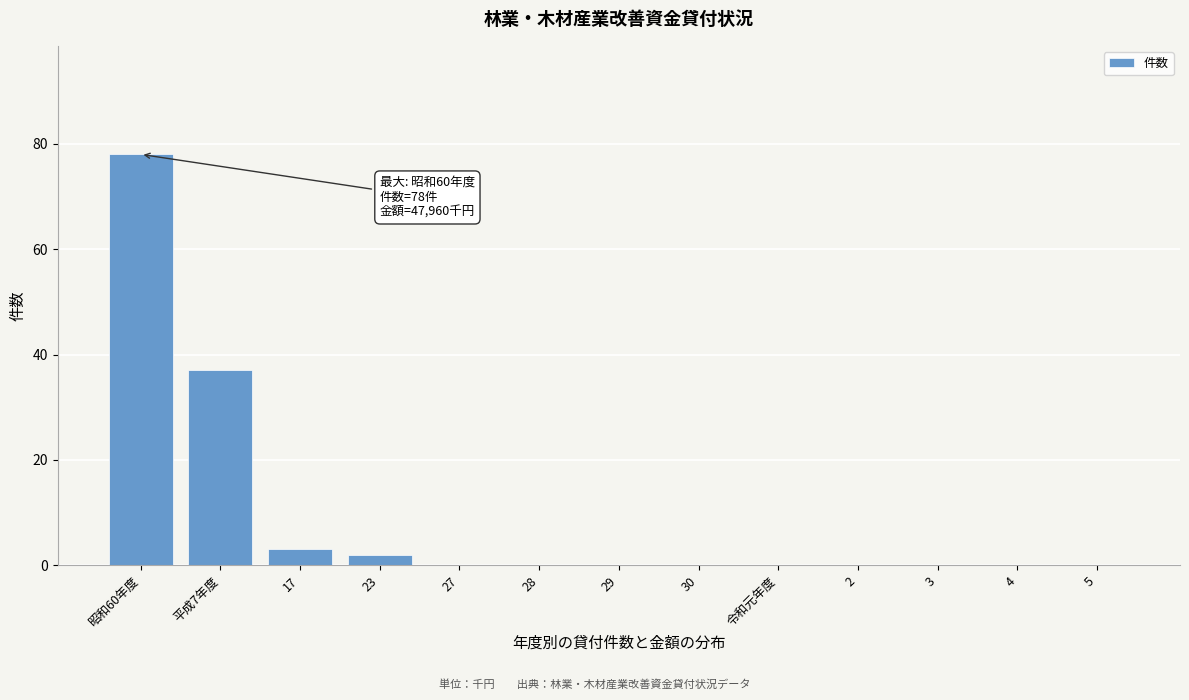

Reading left to right, what are all the values shown in this chart?

昭和60年度=78	平成7年度=37	17=3	23=2	27=0	28=0	29=0	30=0	令和元年度=0	2=0	3=0	4=0	5=0